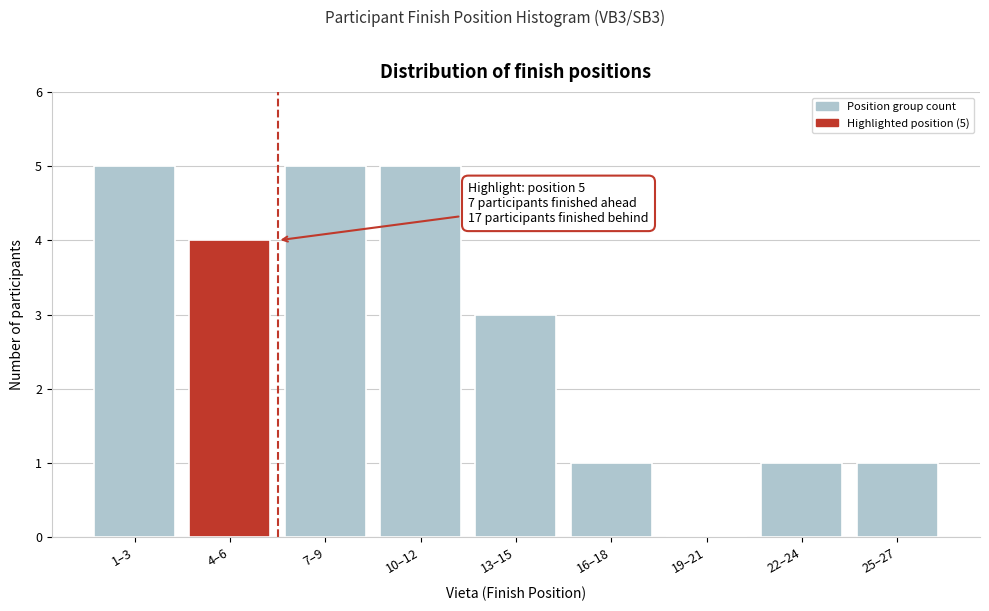

Reading left to right, transcribe all the data shown in this chart.

1–3=5	4–6=4	7–9=5	10–12=5	13–15=3	16–18=1	19–21=0	22–24=1	25–27=1